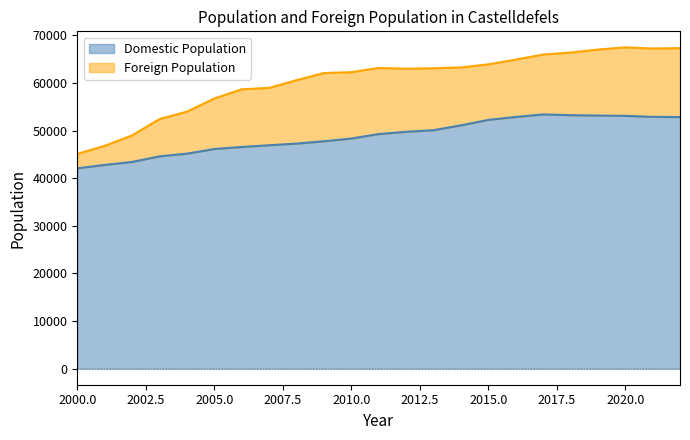

True or false: the data shows 89307 at 2008.

False